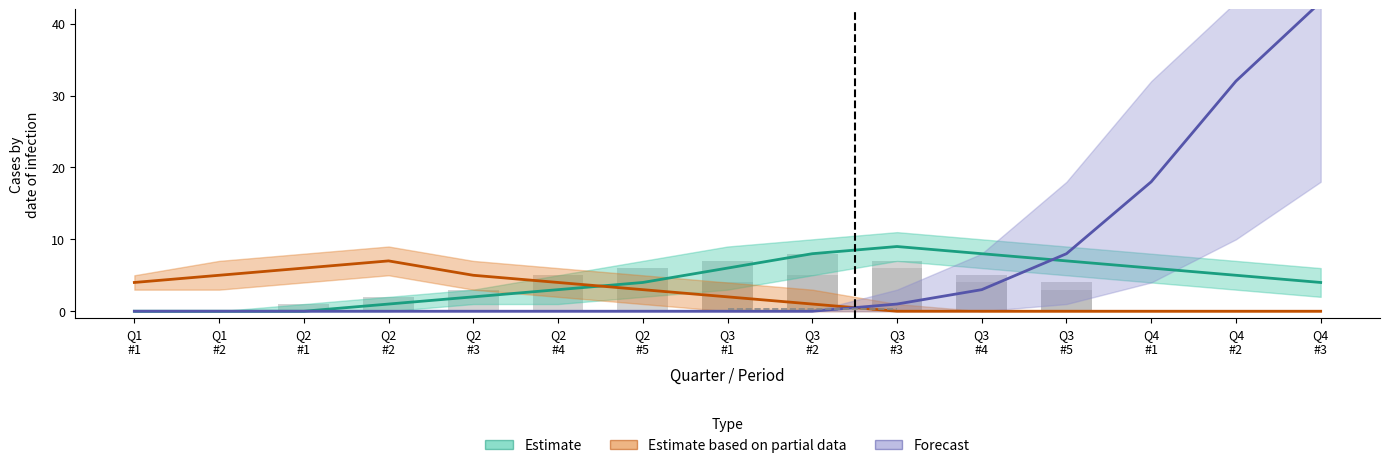

Which category has the highest value in the Estimate based on partial data series?

Q2 #2